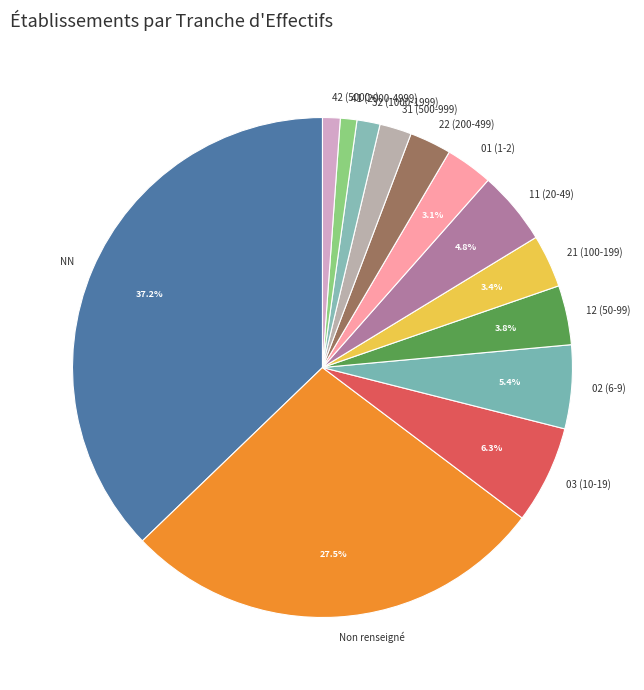

Is the sum of 01 (1-2) and 12 (50-99) greater than half?

No